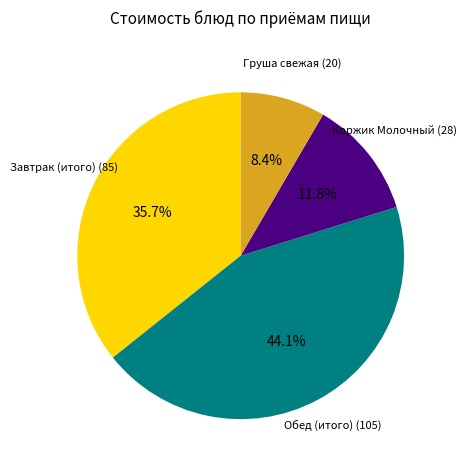

How many segments does this pie chart have?

4